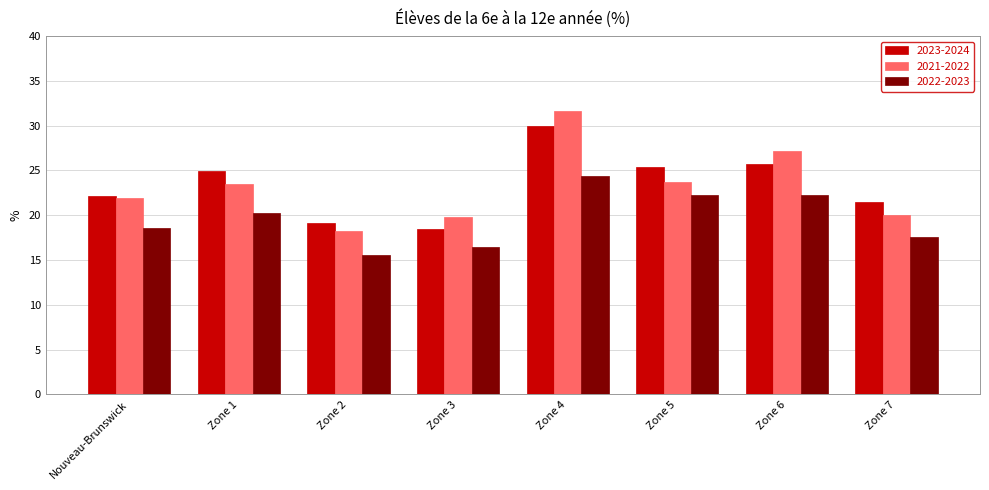

Which series changed the most between Zone 3 and Zone 6?

2021-2022